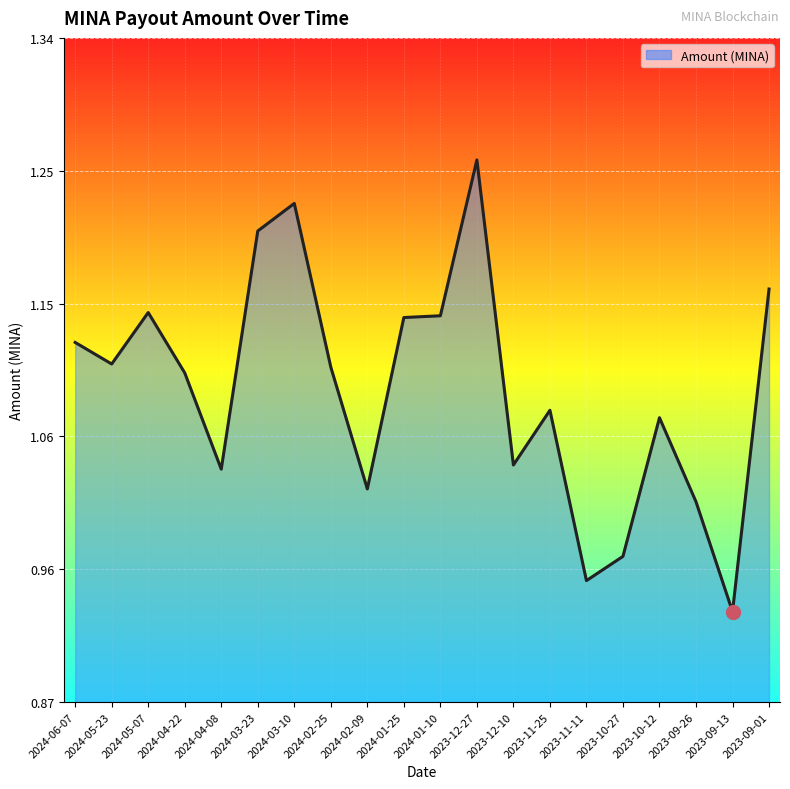

Where is the first local maximum?

2024-05-07